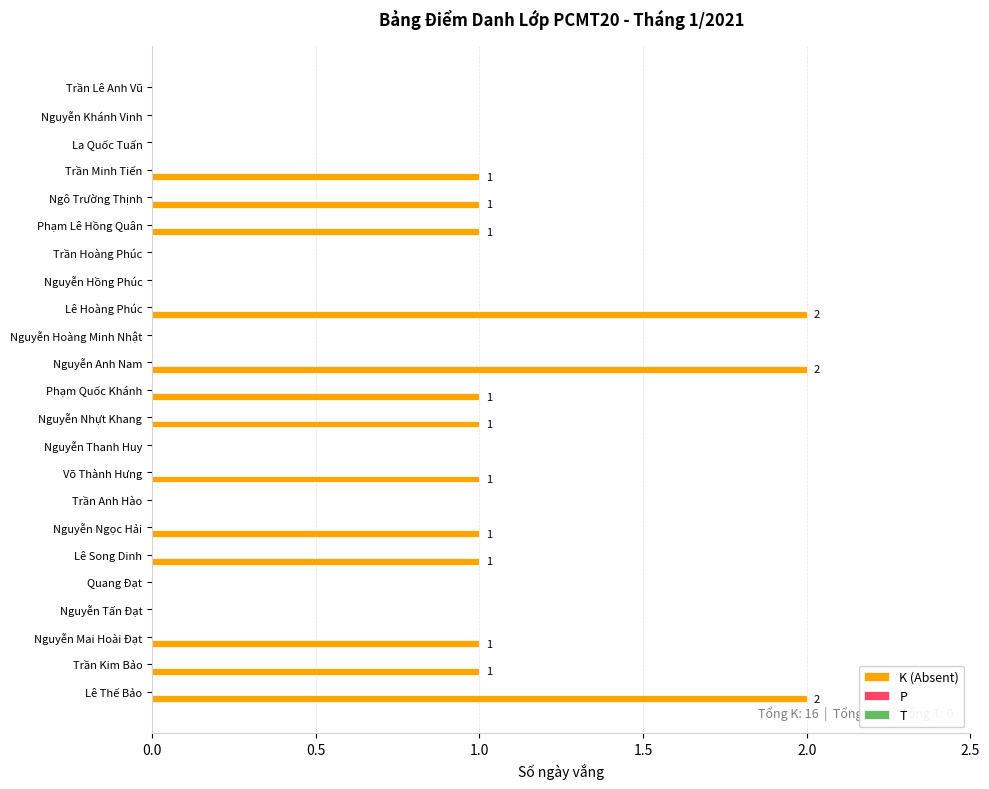

Between Võ Thành Hưng and Trần Hoàng Phúc, which is larger?

Võ Thành Hưng